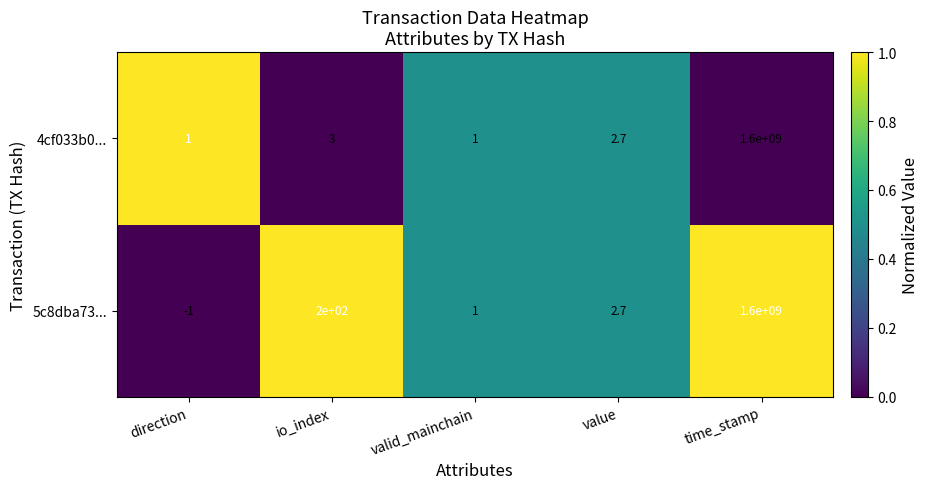

At which category is the sum across all series the highest?

time_stamp